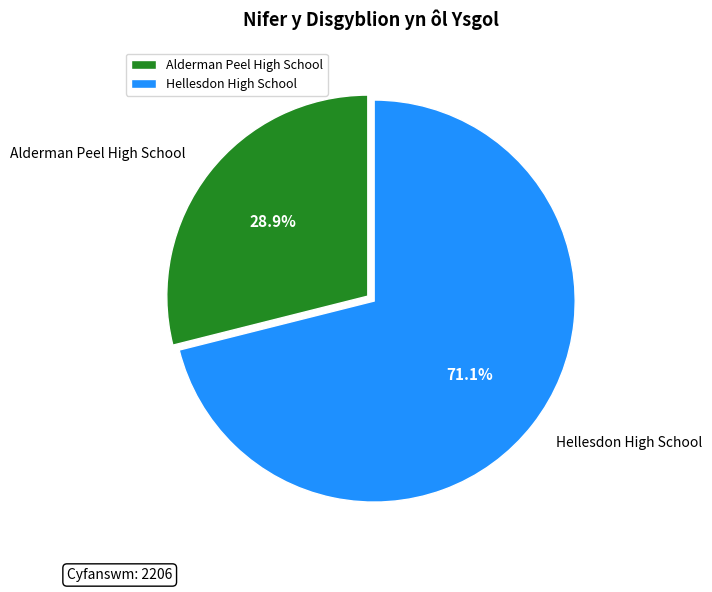

Is it true that Alderman Peel High School is 19% of the pie?

False